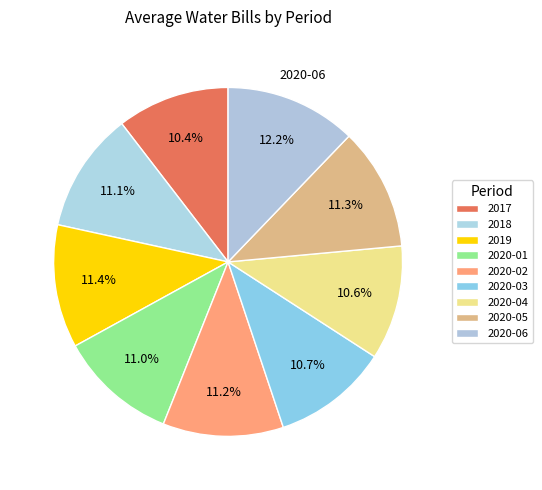

How many segments does this pie chart have?

9